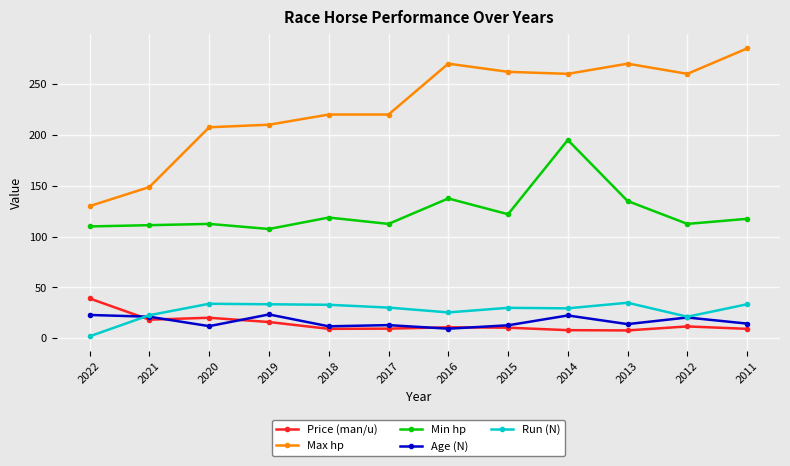

What is the average value of the Max hp series?

228.6